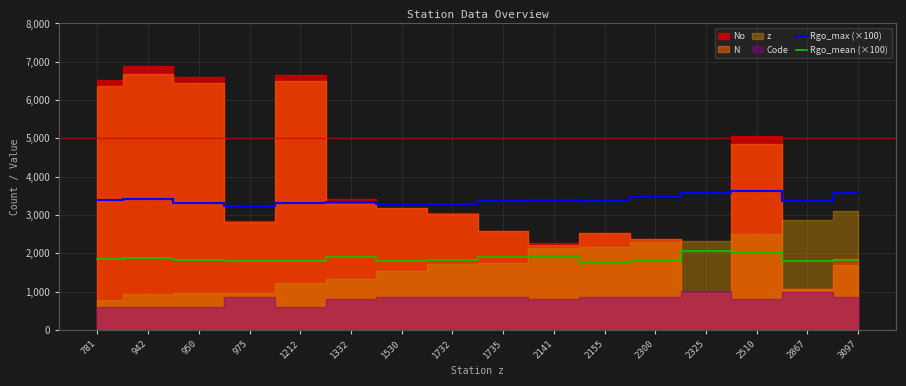

Is it true that Rgo_max (×100) equals 3291.0 at 1530?

True